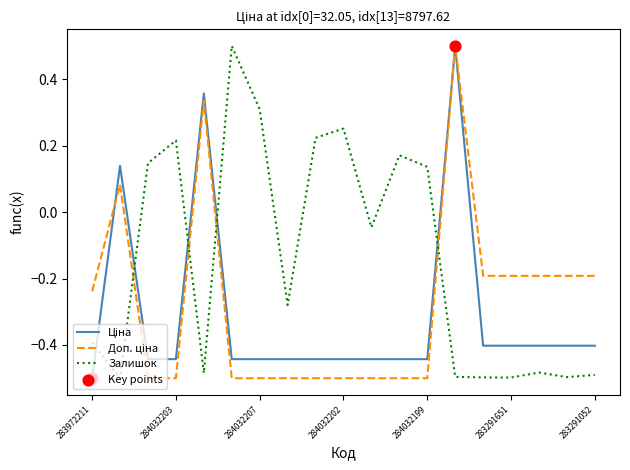

What is the maximum value shown in the chart?

0.5